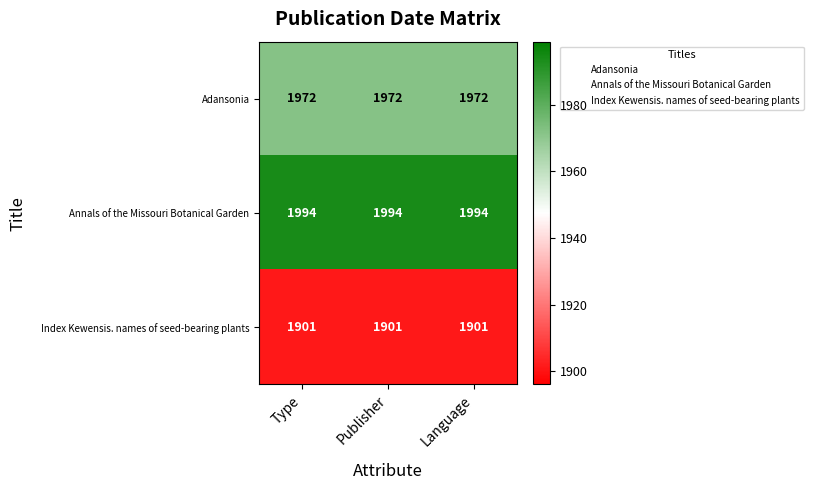

What is the highest value of the Index Kewensis. names of seed-bearing plants series?

1901